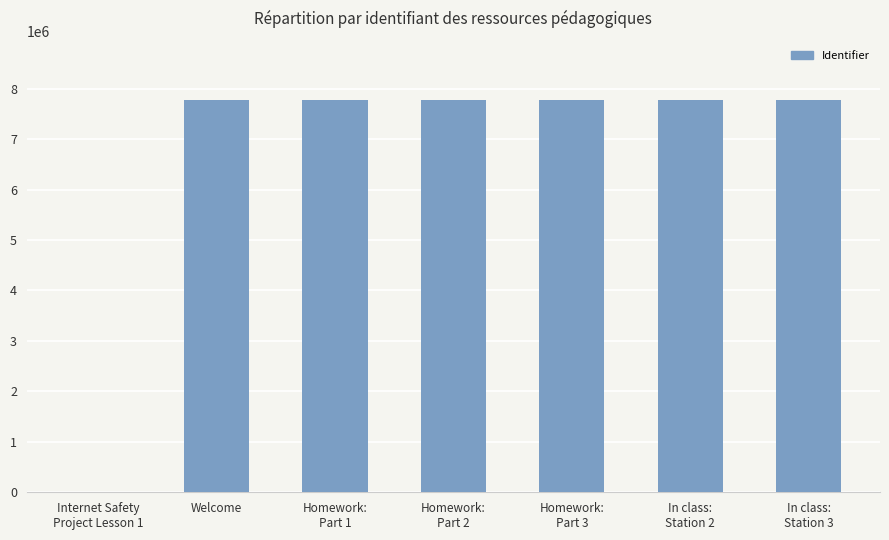

Where is the data nearest to the value 3890782?

Welcome